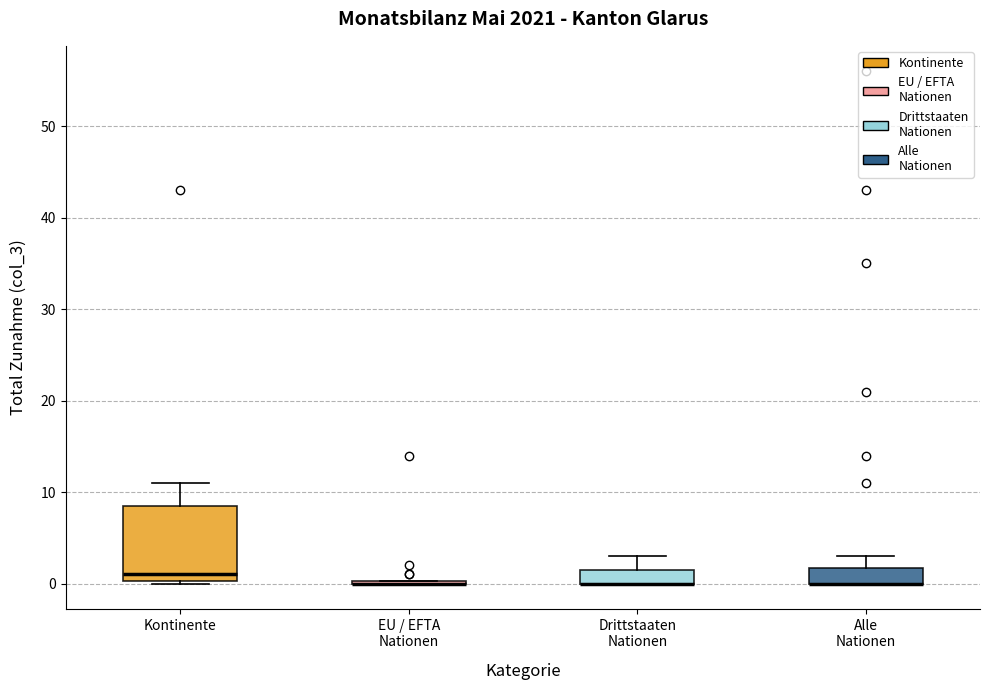

Reading left to right, transcribe this box plot: for each box, give where its median line is, the range the box spans, and where its two whiskers end, as read against the y-axis. The values are not printed on the chart, so give them approximately, as read against the axis.

Kontinente: median 1, box 0 to 9, whiskers 0 to 11
EU / EFTA Nationen: box collapsed to a line at 0, whiskers 0 to 0
Drittstaaten Nationen: median 0 (drawn on the box's lower edge), box 0 to 2, whiskers 0 to 3
Alle Nationen: median 0 (drawn on the box's lower edge), box 0 to 2, whiskers 0 to 3